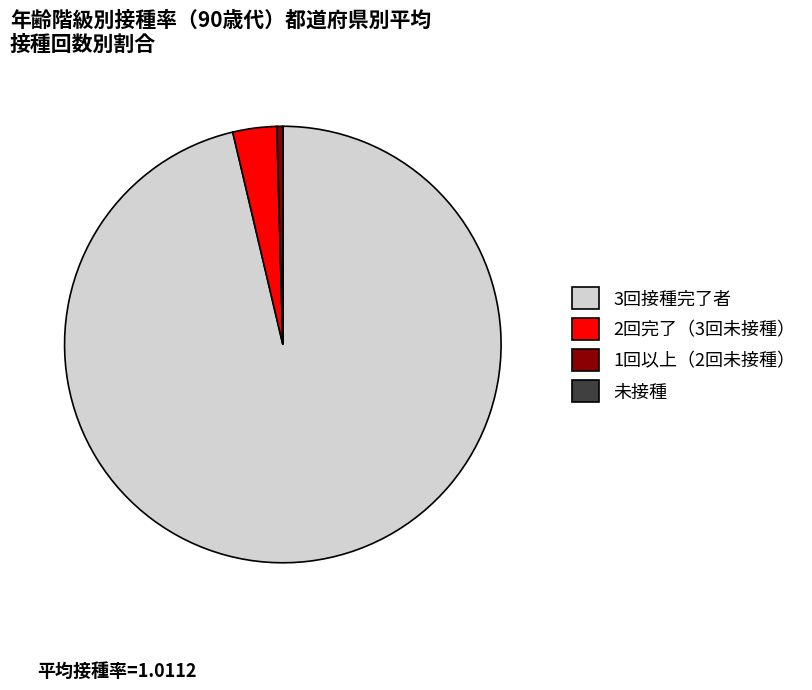

Is there a majority slice in this chart?

Yes